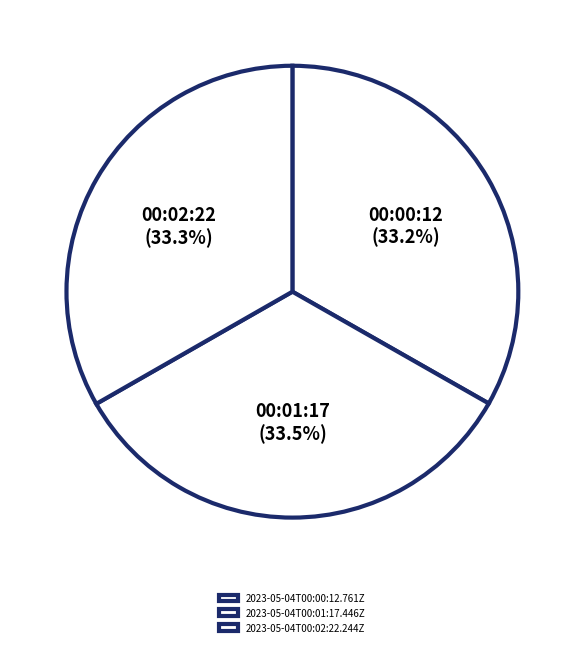

How many segments does this pie chart have?

3